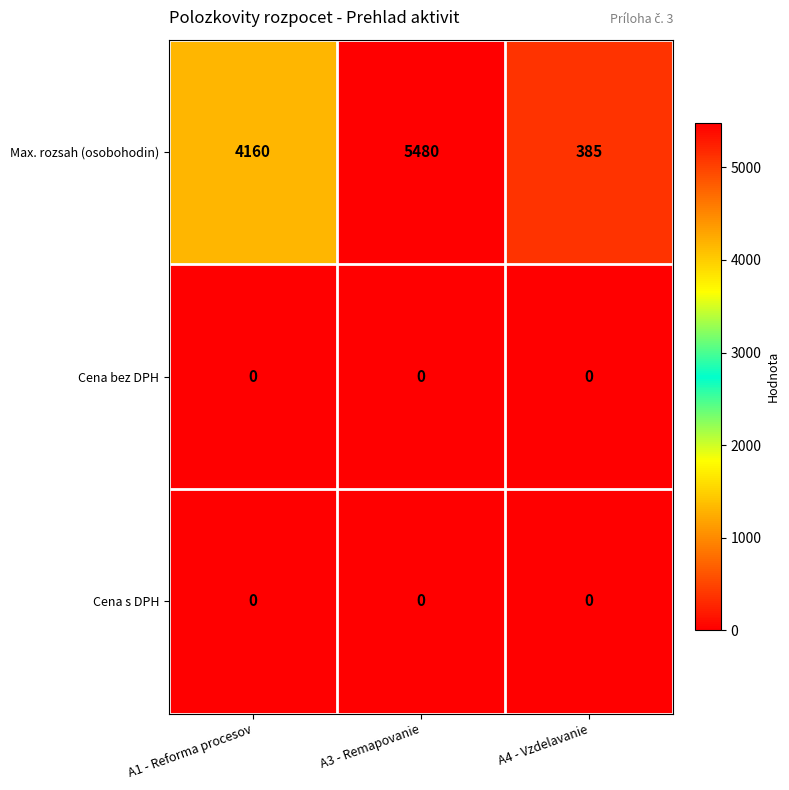

What is the approximate value of Max. rozsah (osobohodin) at A3 - Remapovanie?

5480